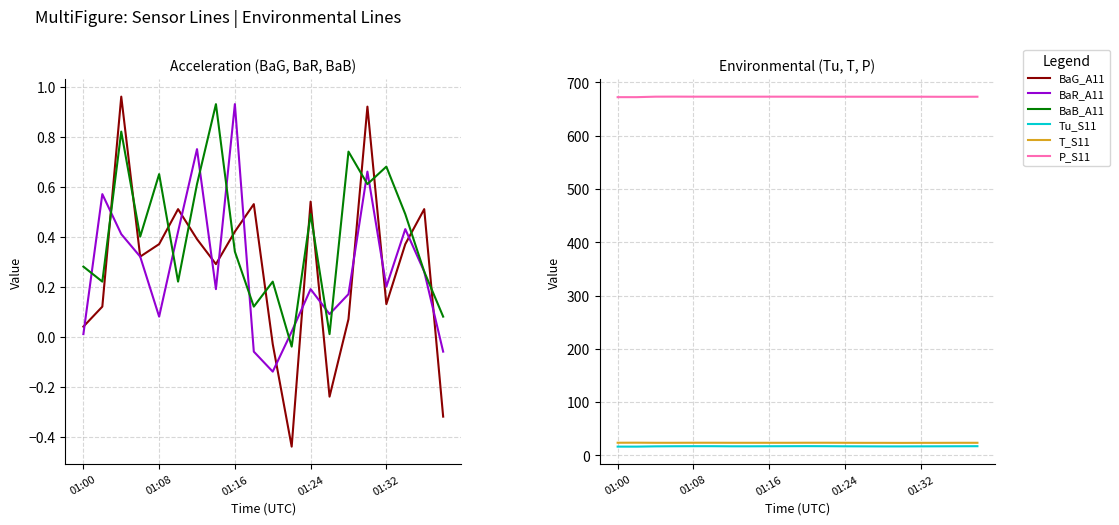

Which series has the largest total across all categories?

P_S11